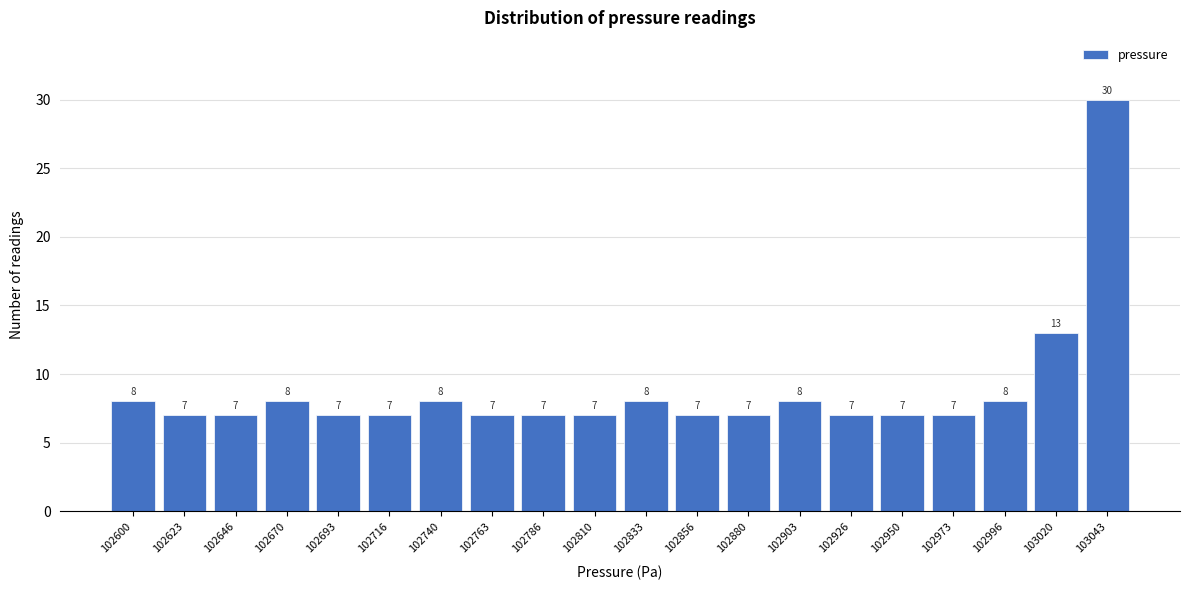

Reading right to left, transcribe all the data shown in this chart.

103043=30	103020=13	102996=8	102973=7	102950=7	102926=7	102903=8	102880=7	102856=7	102833=8	102810=7	102786=7	102763=7	102740=8	102716=7	102693=7	102670=8	102646=7	102623=7	102600=8